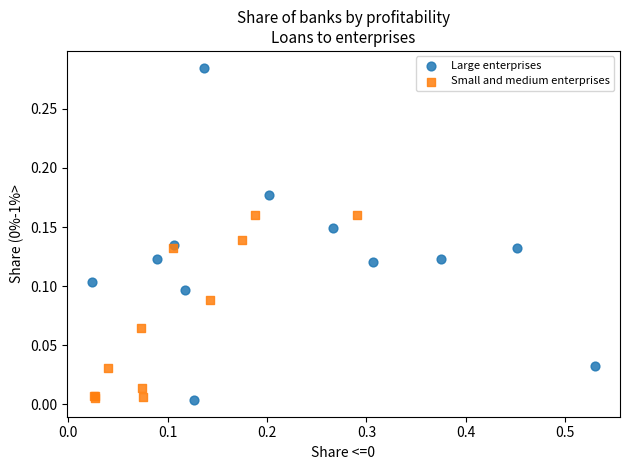

What are all the series names shown in the legend?

Large enterprises, Small and medium enterprises